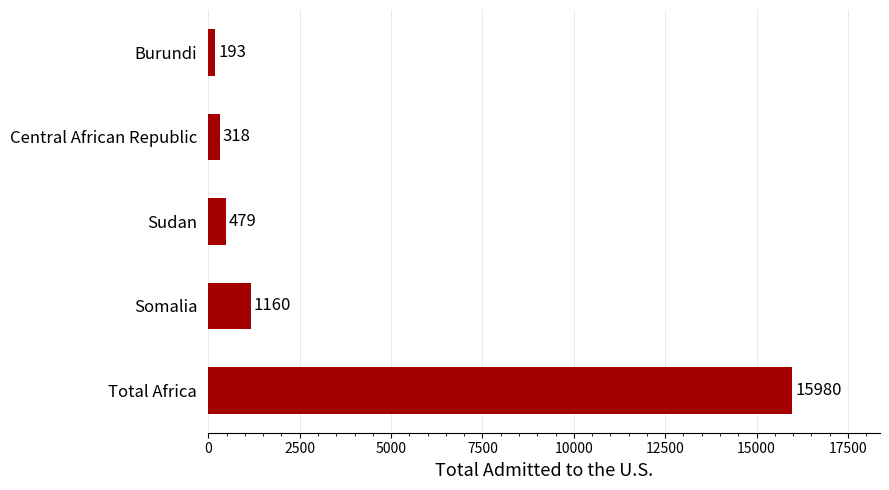

What is the difference between the maximum and minimum values?

15787